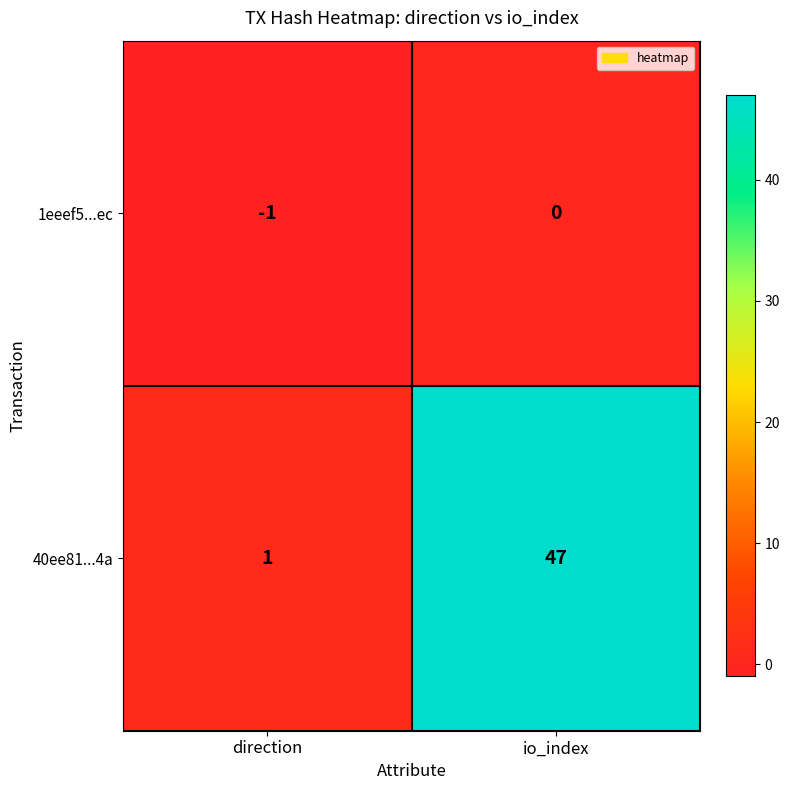

Rank the series by their average value, from lowest to highest.

1eeef5...ec, 40ee81...4a